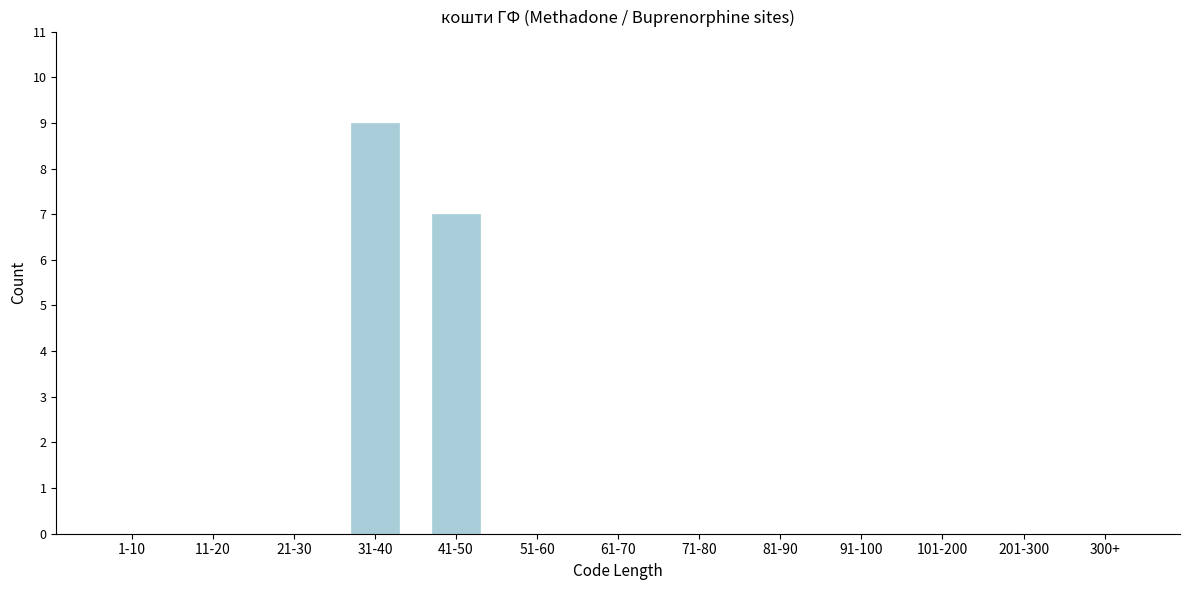

Reading left to right, what are all the values shown in this chart?

1-10=0	11-20=0	21-30=0	31-40=9	41-50=7	51-60=0	61-70=0	71-80=0	81-90=0	91-100=0	101-200=0	201-300=0	300+=0